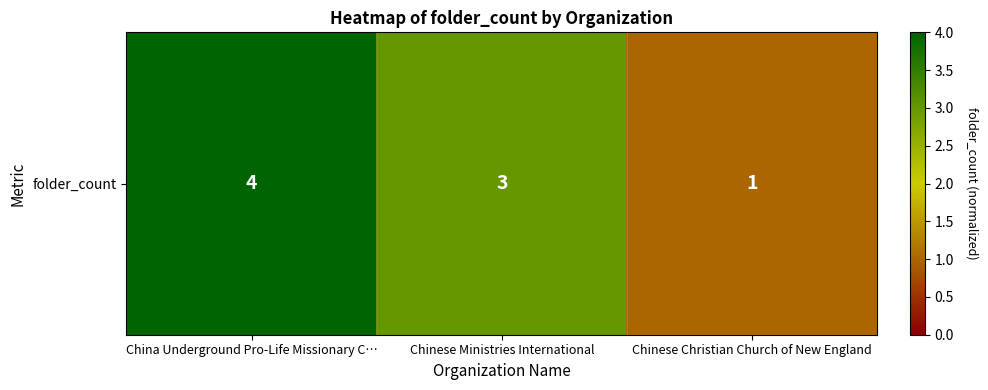

At which label is the value closest to 2?

Chinese Ministries International